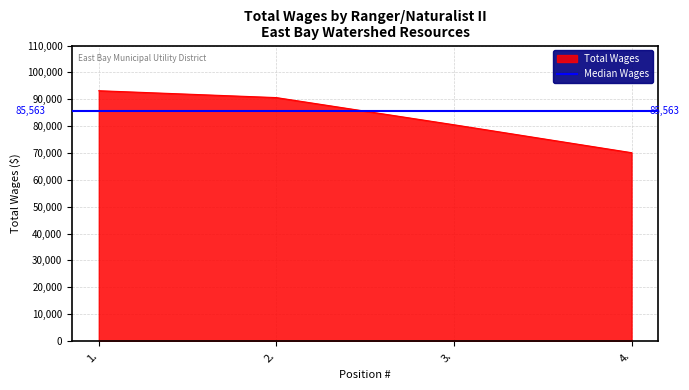

Which category has the highest value across all series?

1.